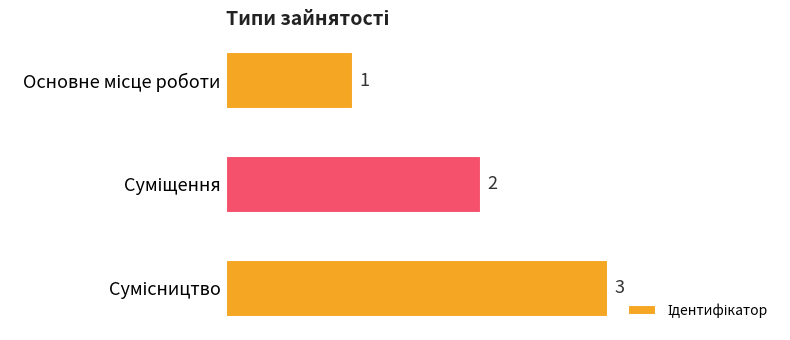

What is the value of the 3rd bar from the top?

3